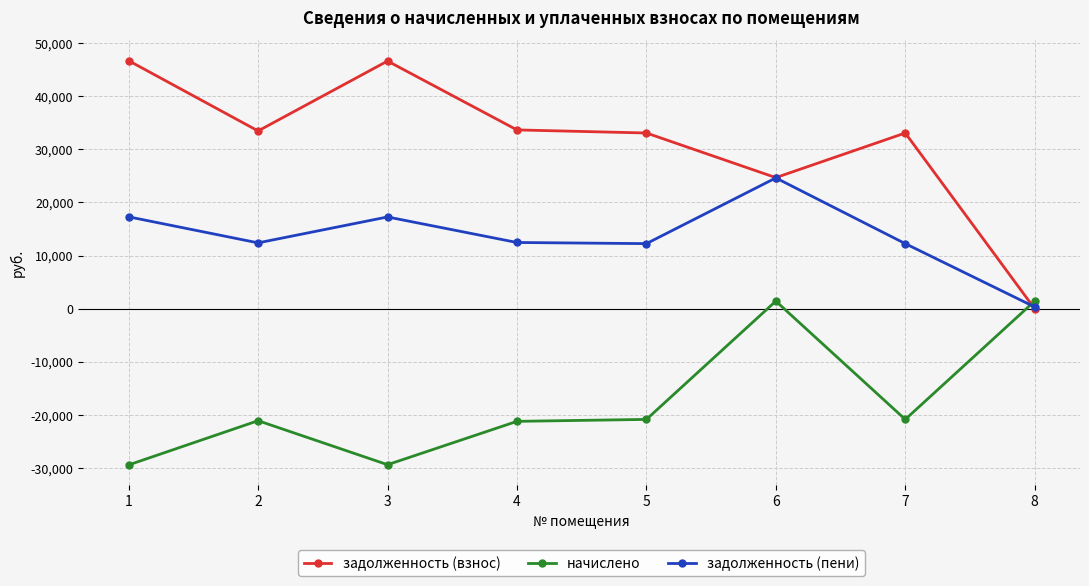

Is the value of задолженность (взнос) at 1 greater than the value of начислено at 2?

Yes